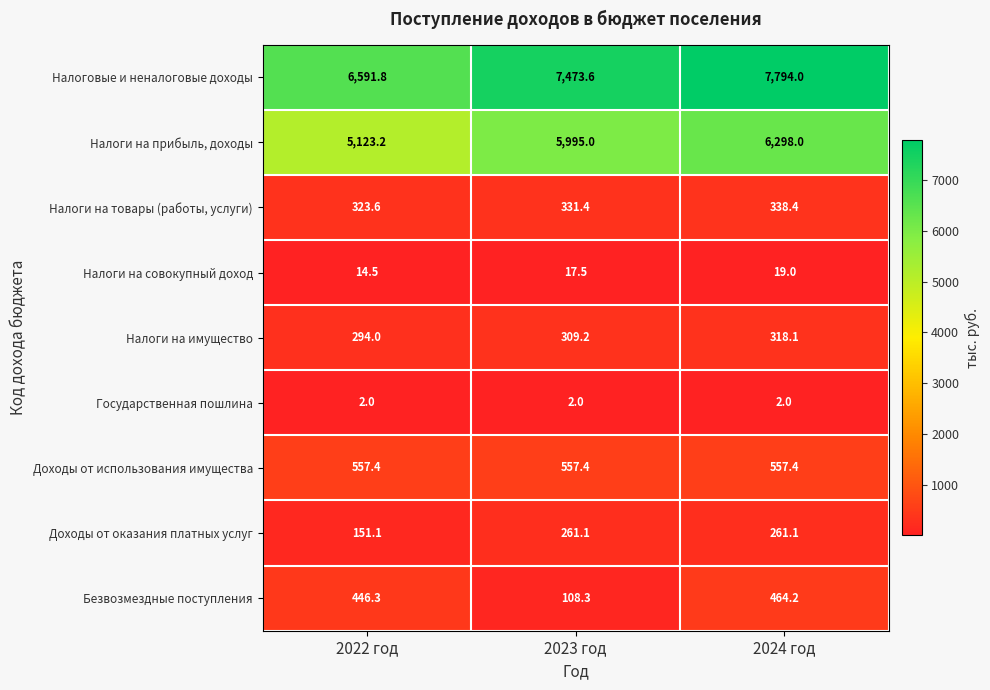

Which series has the largest range (max minus min)?

Налоговые и неналоговые доходы